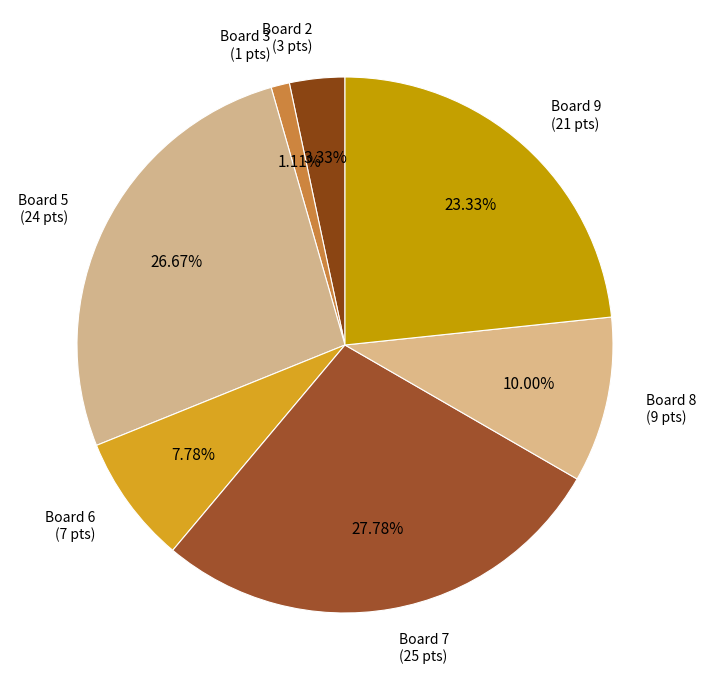

How many slices are in this pie chart?

7